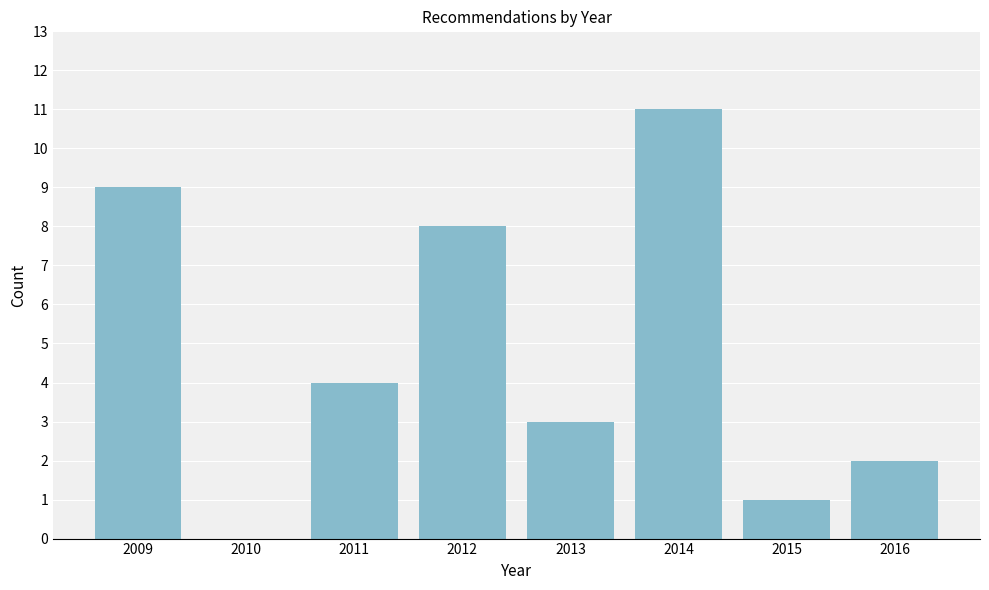

Reading left to right, list all the values displayed in this chart.

2009=9	2010=0	2011=4	2012=8	2013=3	2014=11	2015=1	2016=2